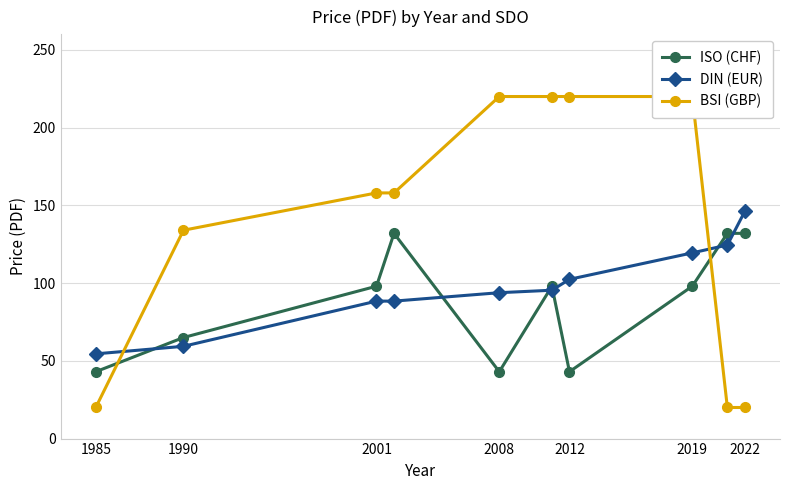

What is the value of the ISO (CHF) point at the 1st from the left?

43.0